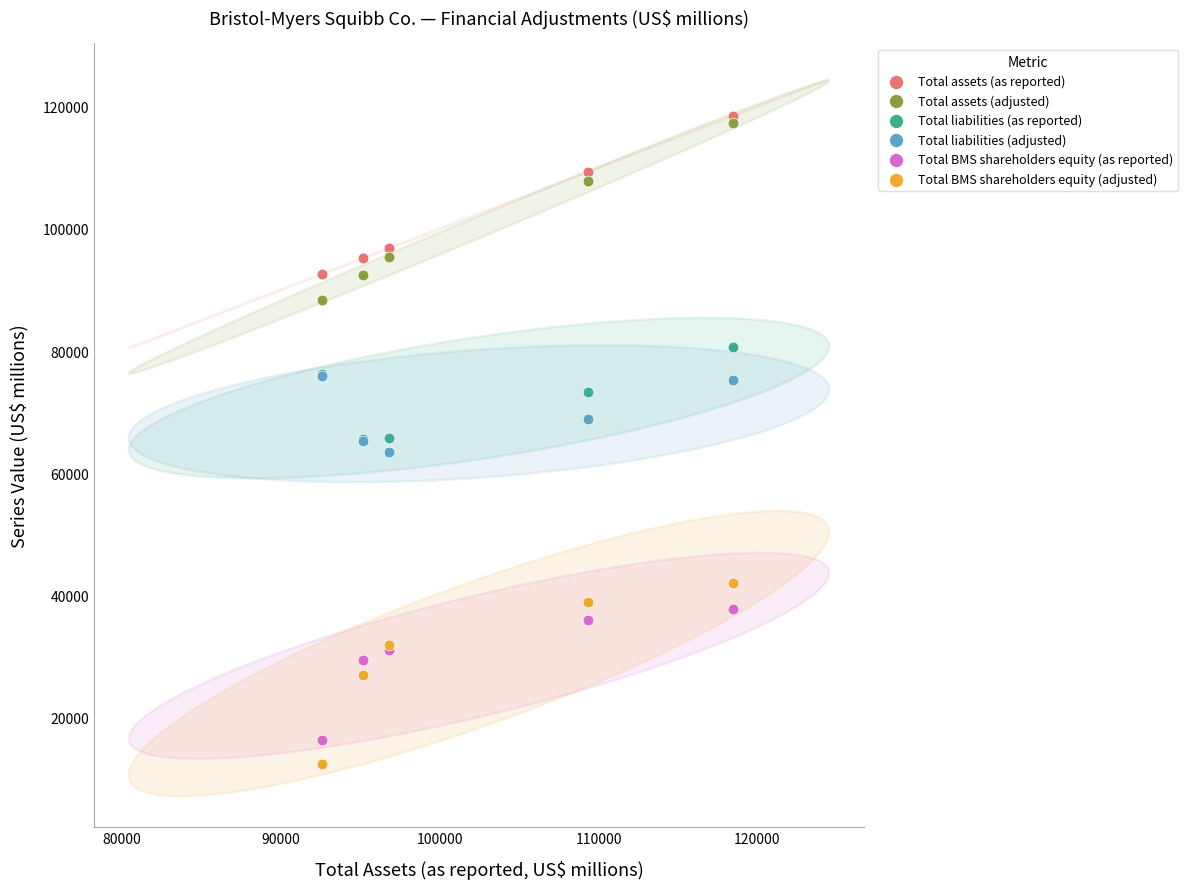

Which series reaches the maximum Y coordinate?

Total assets (as reported)